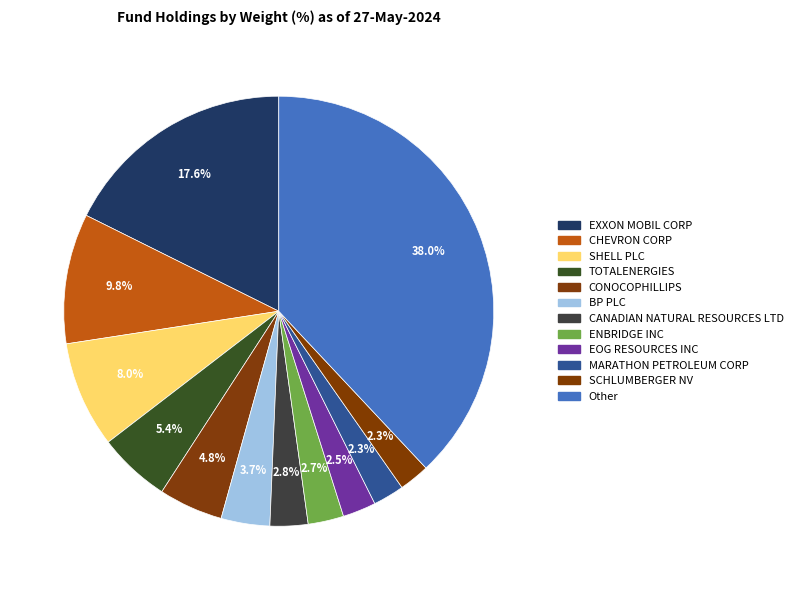

The CONOCOPHILLIPS slice represents 5% of the pie. True or false?

True